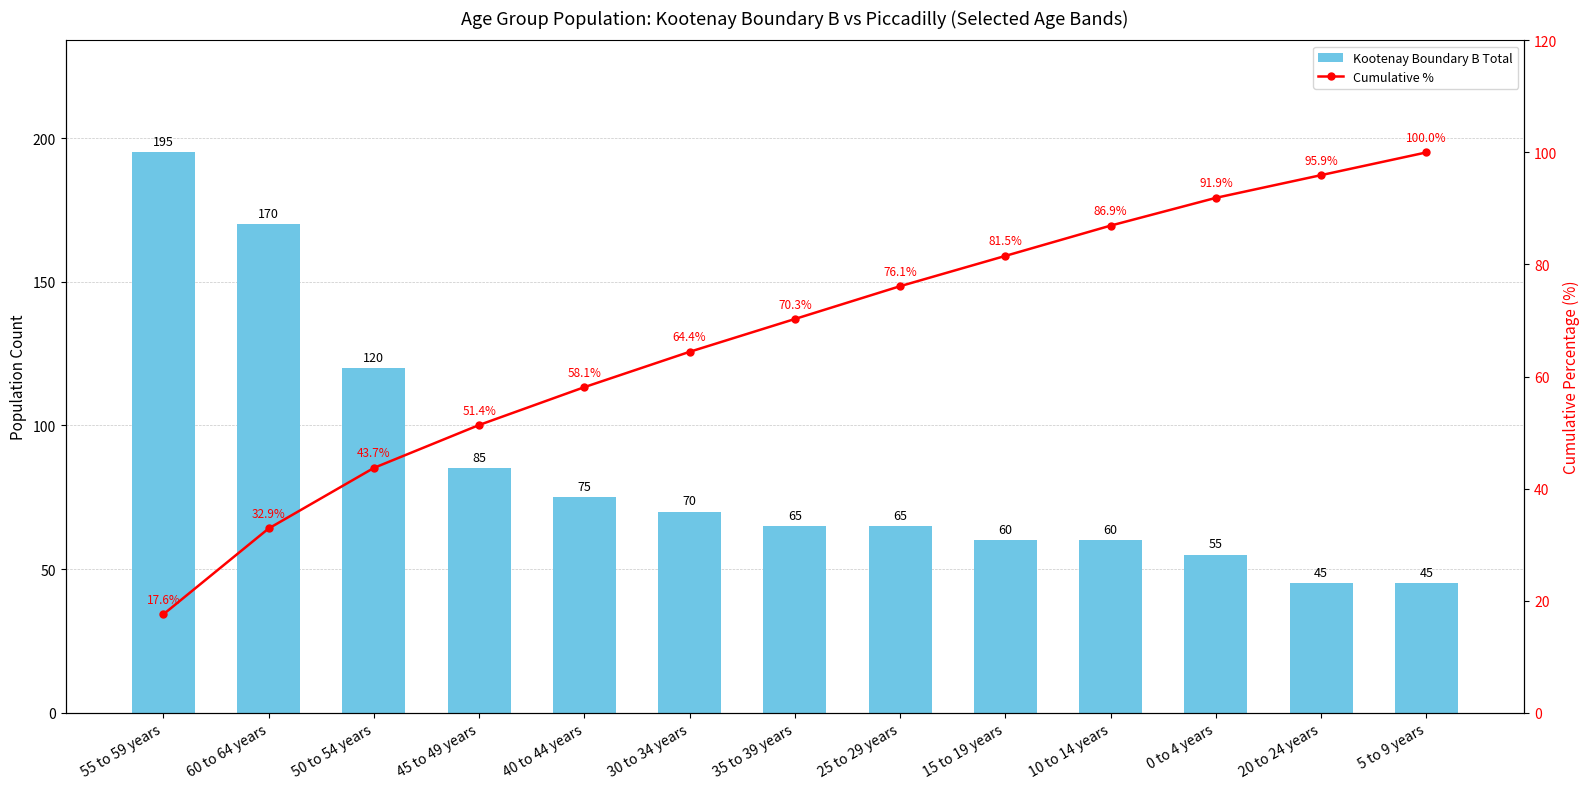

What is the label of the 7th bar from the left?

35 to 39 years